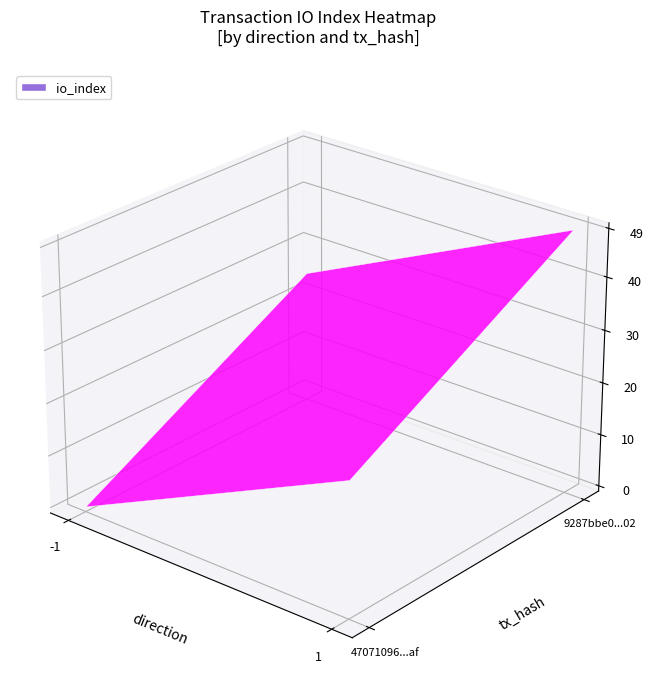

Is it true that 47071096fbb0a5197cb15af1213b5cdee6387af equals -45.3 at io_index?

False